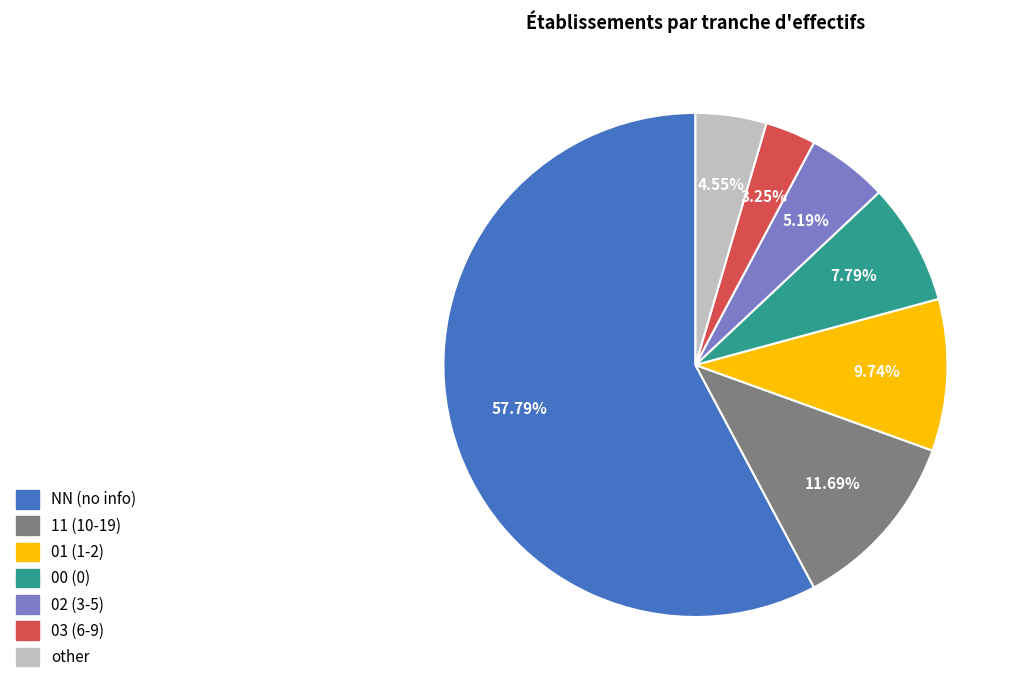

Combined, what portion of the pie is 11 and 02?

16.9%